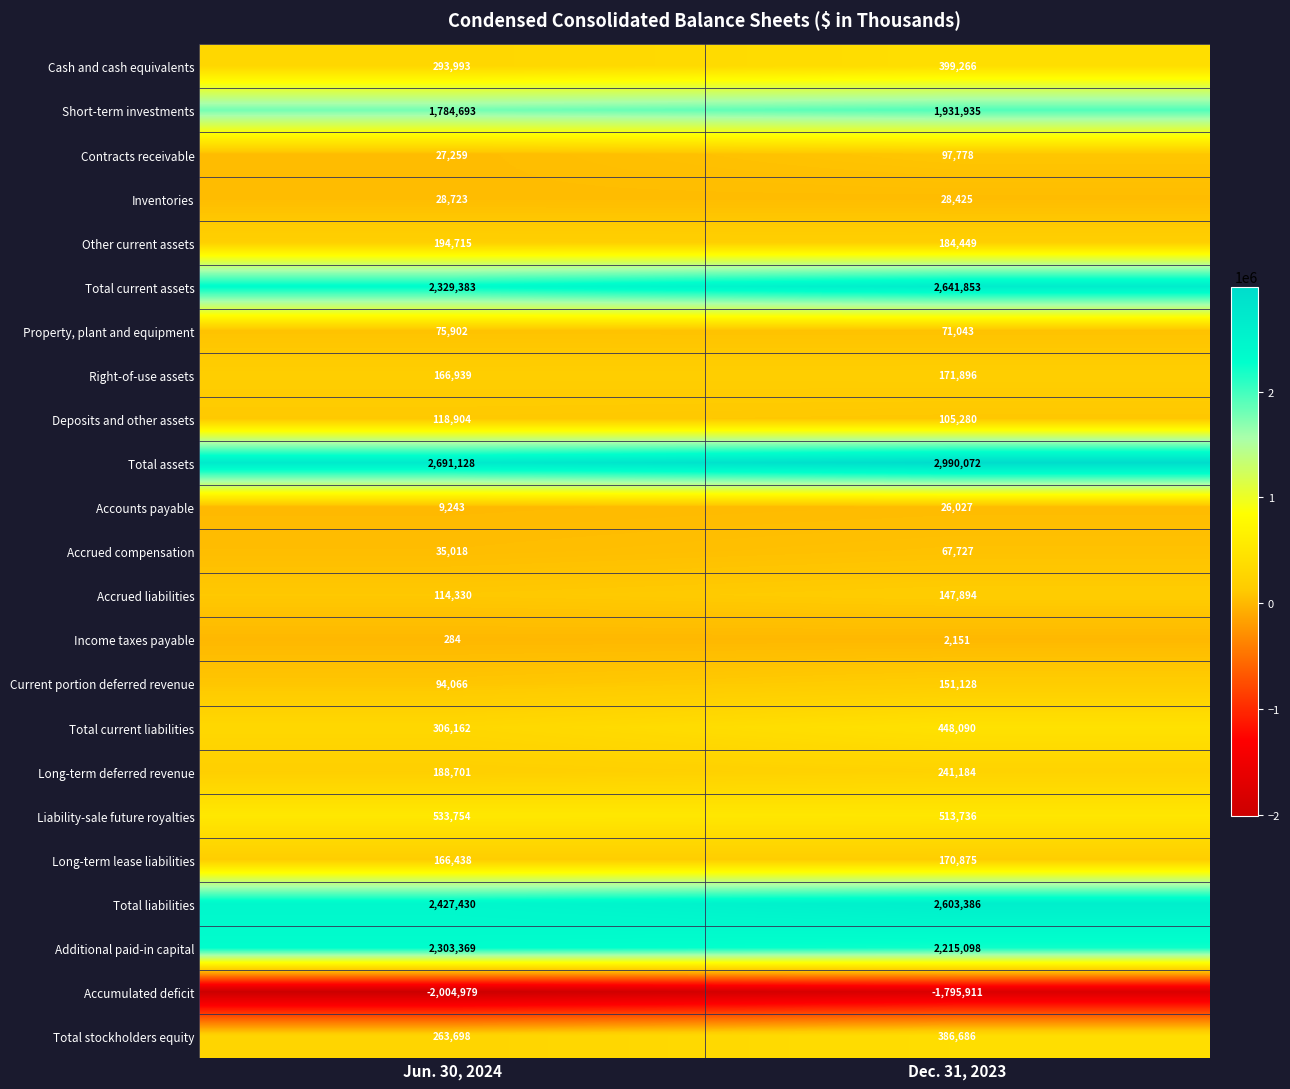

What is the difference between the Accrued liabilities values at Dec. 31, 2023 and Jun. 30, 2024?

33564